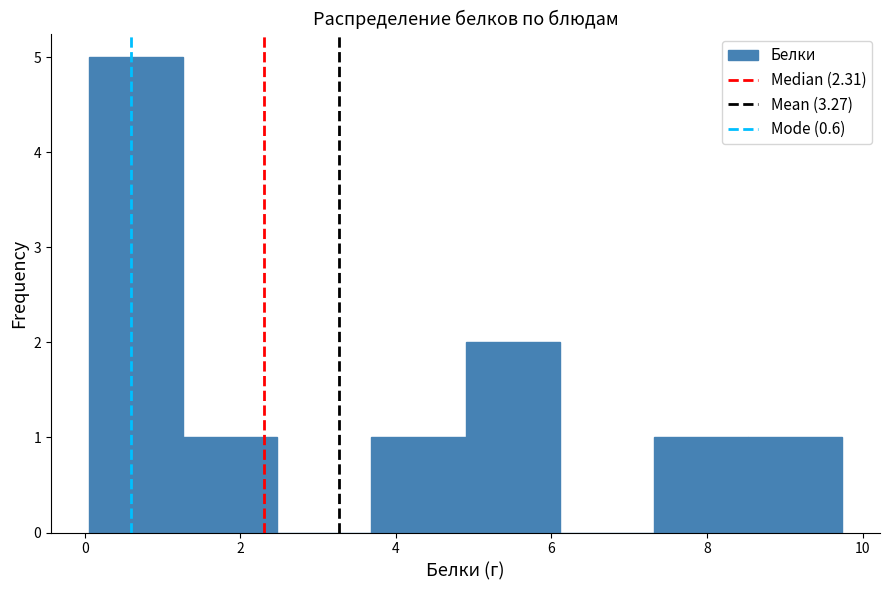

Reading left to right, transcribe this chart: for each bar, give the range it covers on the x-axis and its height. Neither the bar edges nor the heights are printed on the chart, so give them approximately, as read against the axes.

0.0 to 1.2: 5
1.2 to 2.4: 1
2.4 to 3.6: 0
3.6 to 4.8: 1
4.8 to 6.2: 2
6.2 to 7.4: 0
7.4 to 8.6: 1
8.6 to 9.8: 1